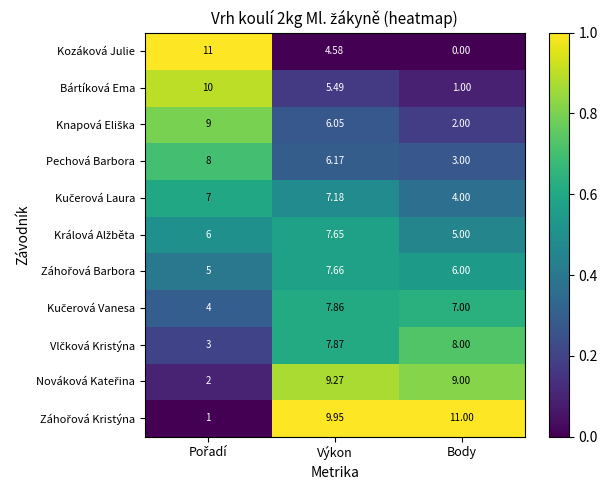

What is the total value across all series at Body?

56.0